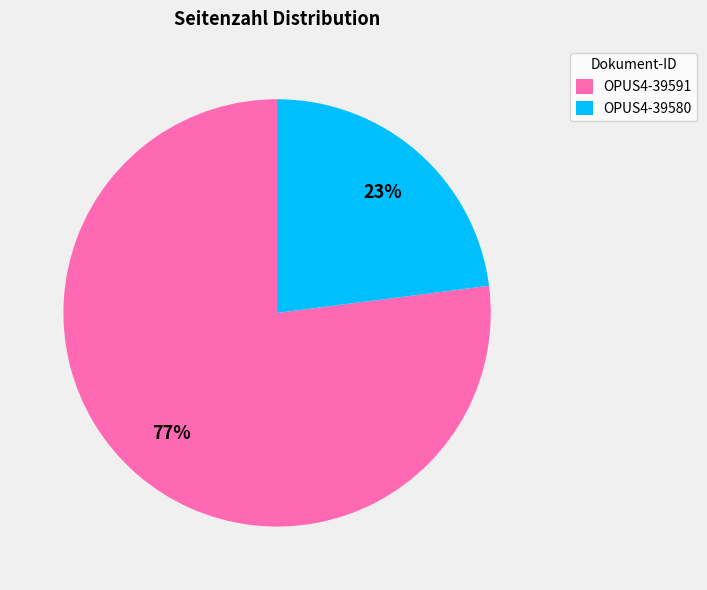

What is the smallest slice in the pie chart?

OPUS4-39580